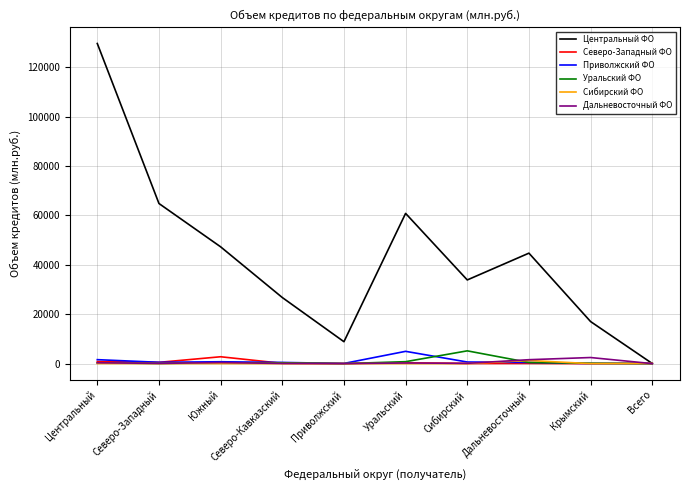

Which series has the widest spread of values?

Центральный ФО